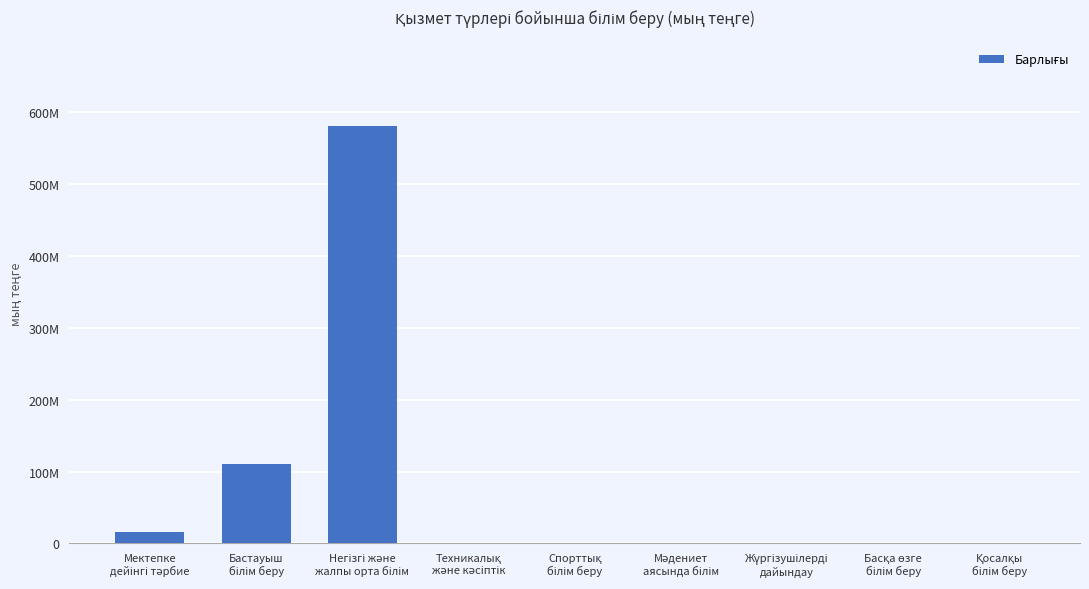

Are the bars horizontal?

No